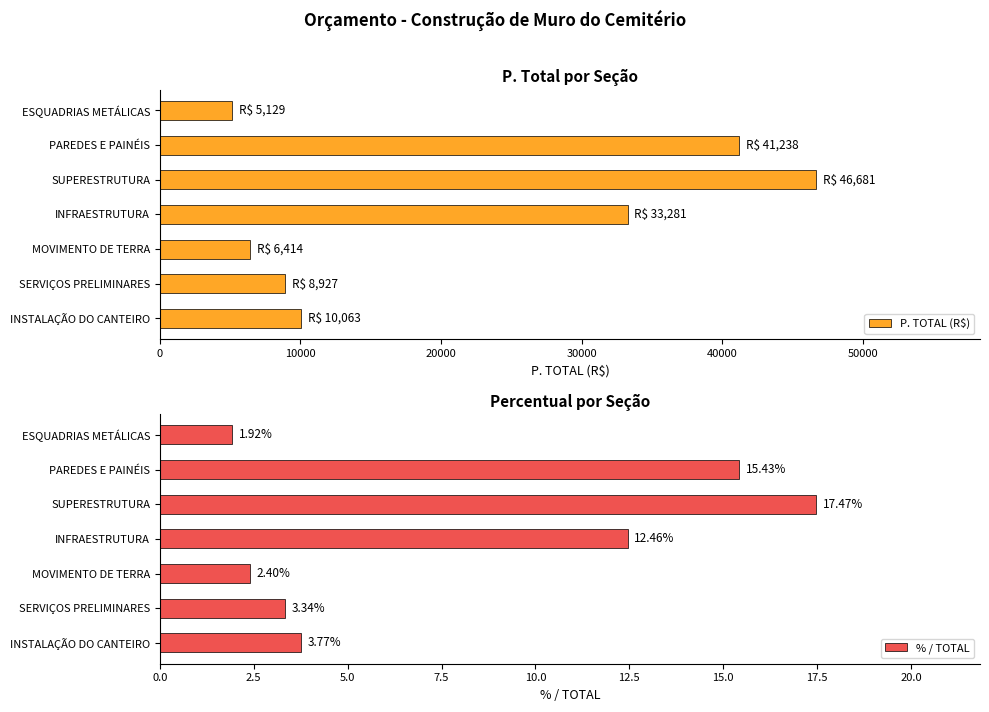

What is the approximate value of P. TOTAL (R$) at PAREDES E PAINÉIS?

41237.6